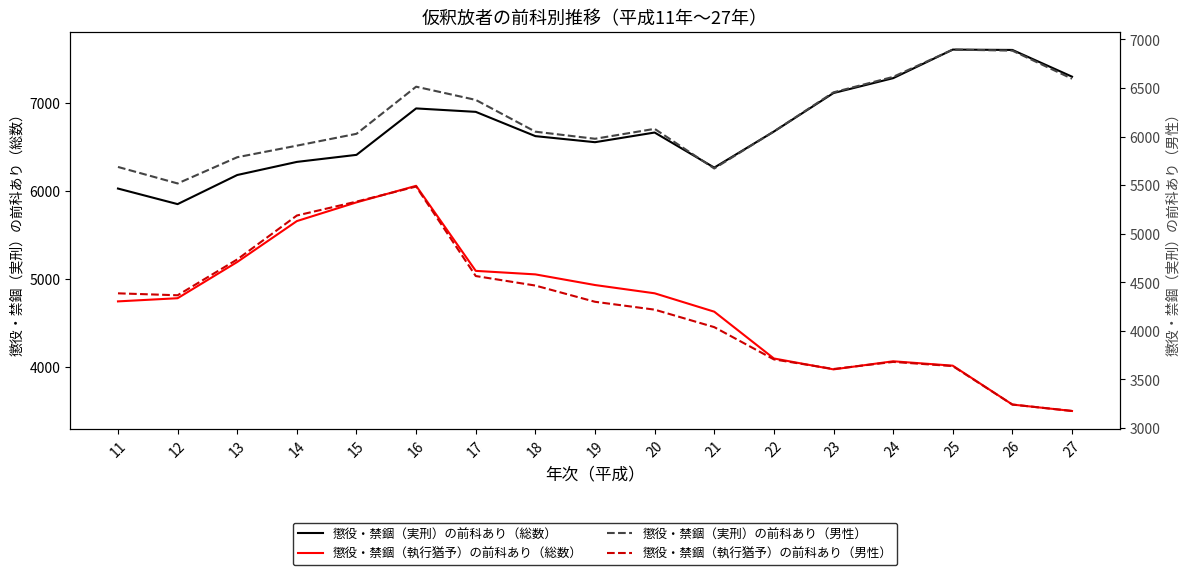

True or false: 懲役・禁錮（実刑）の前科あり（男性） has a value of 2385 at 19.

False